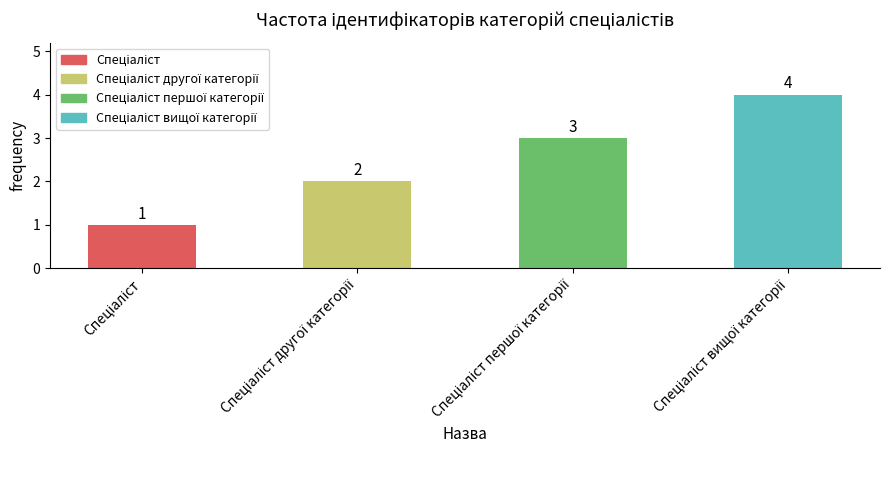

What is the greatest value displayed?

4